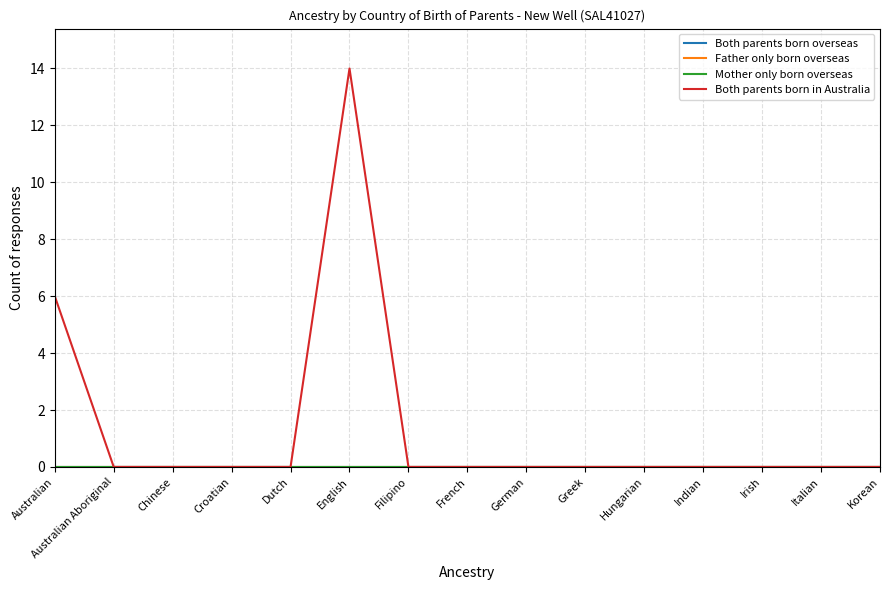

True or false: Both parents born in Australia and Both parents born overseas cross at least once.

False